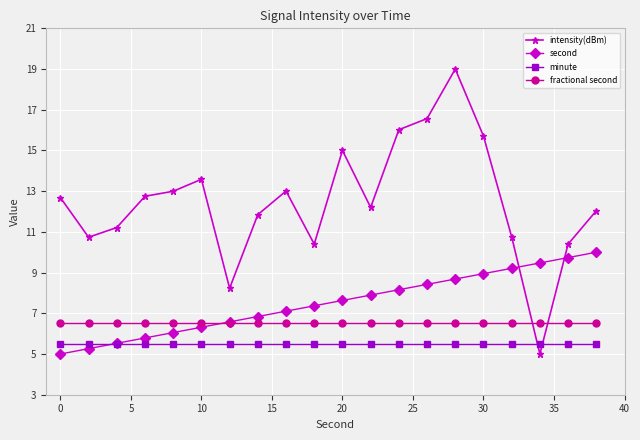

Rank the series by their maximum value, from highest to lowest.

intensity(dBm), second, fractional second, minute